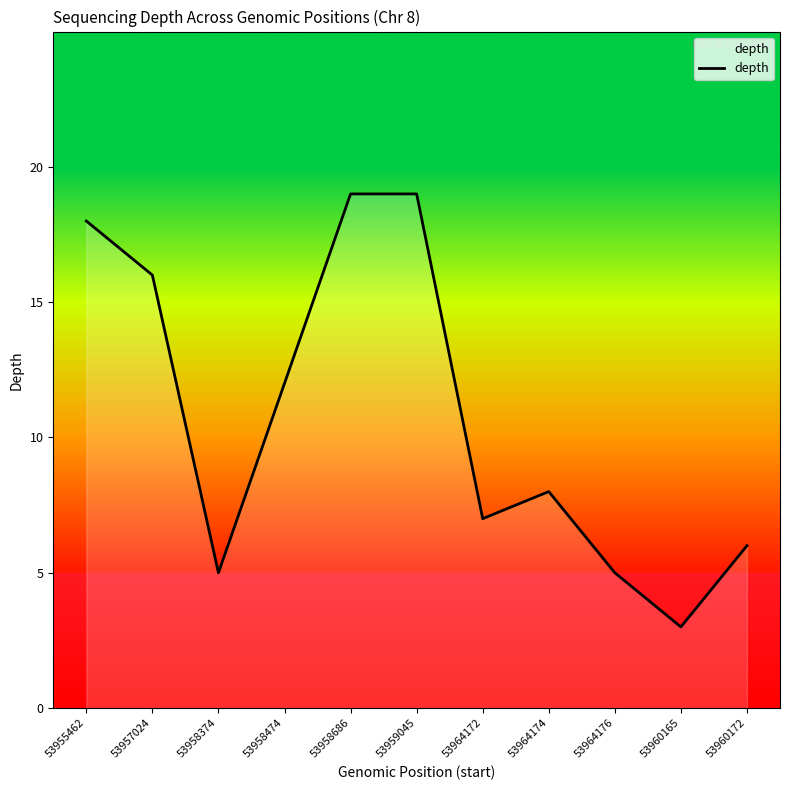

What is the change in value from 53959045 to 53964174?

-11